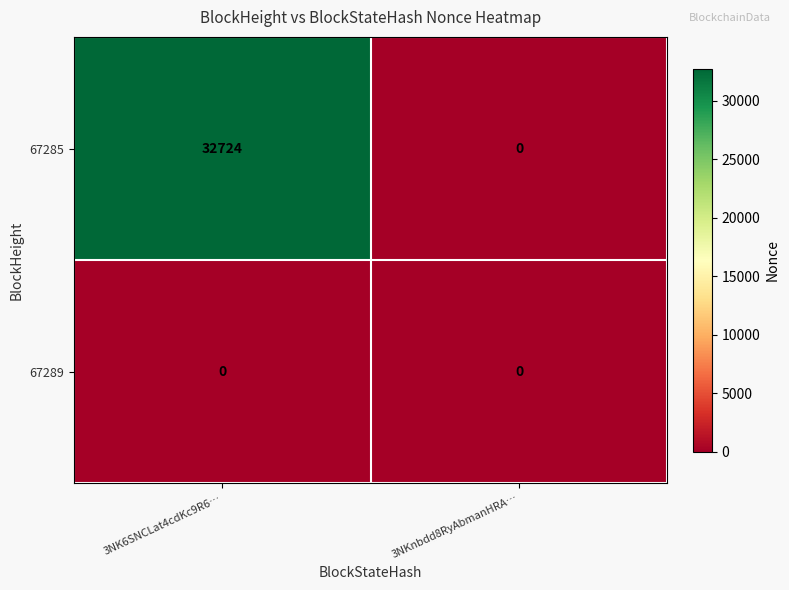

Reading left to right, extract all data points from this chart.

67285: 32724	0
67289: 0	0